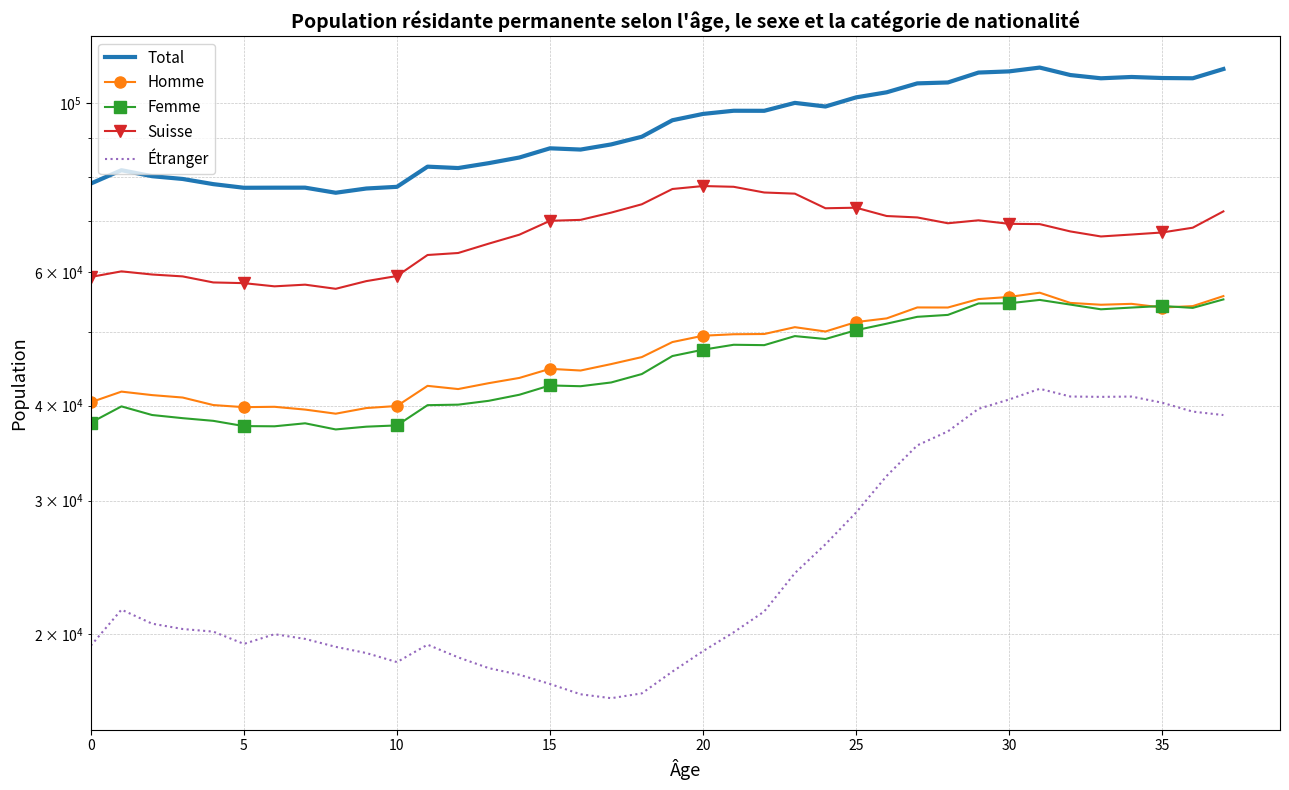

True or false: Total and Femme intersect in this chart.

False